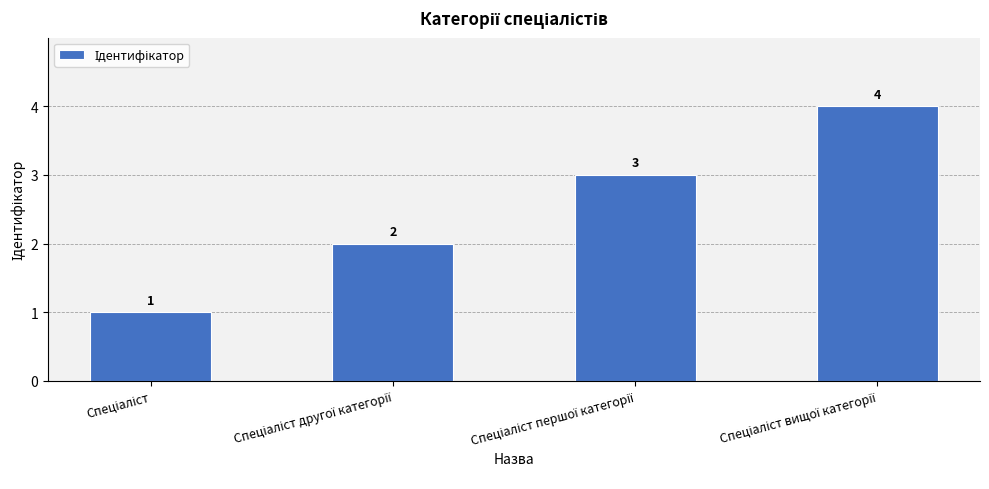

What is the maximum value shown in the chart?

4